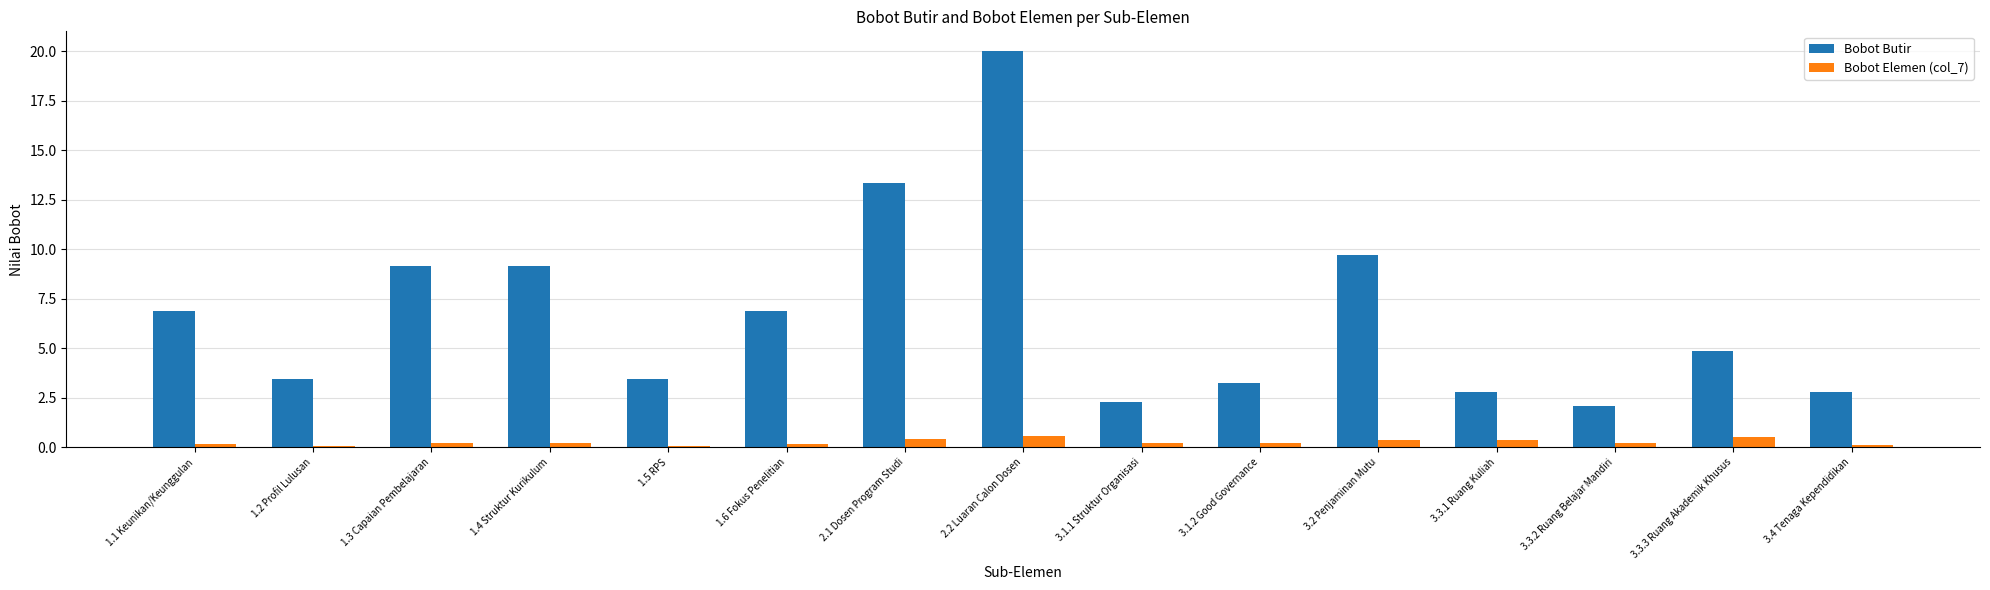

What is the lowest value of the Bobot Butir series?

2.1